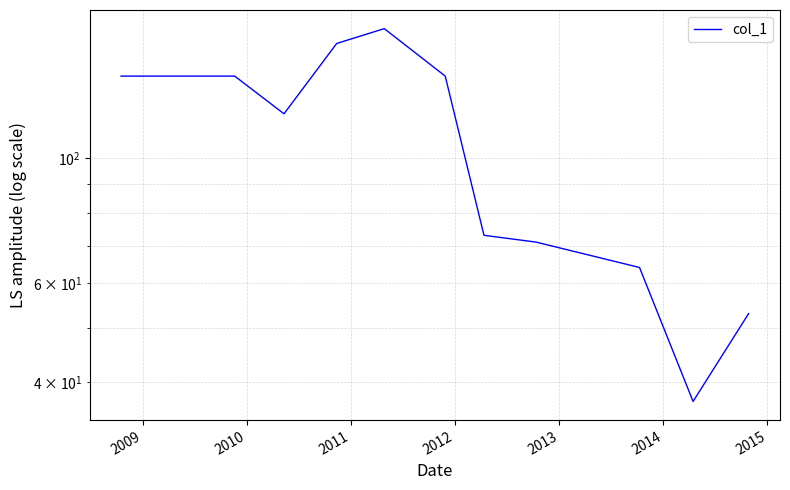

The value at 2009 is 140. True or false?

True